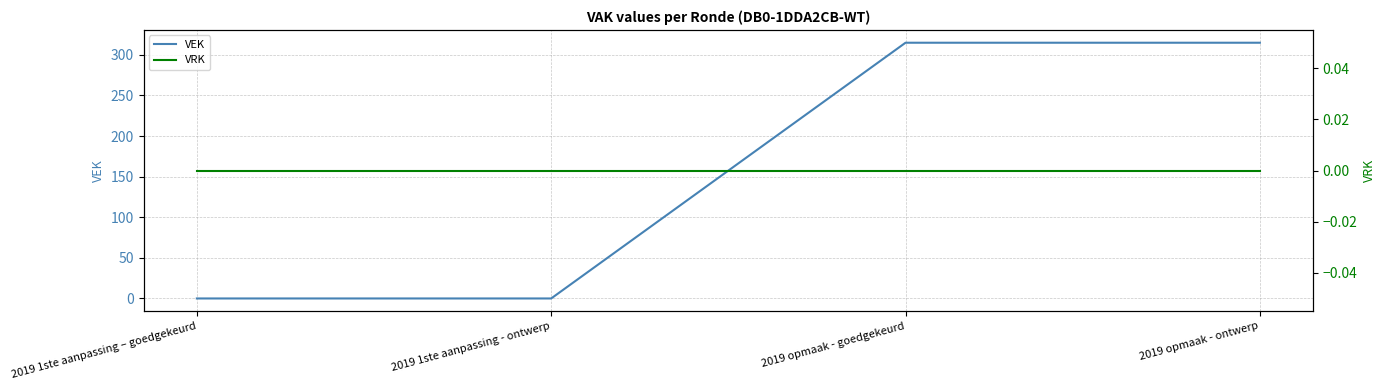

Which has a higher value, 2019 1ste aanpassing – goedgekeurd or 2019 1ste aanpassing - ontwerp?

2019 1ste aanpassing – goedgekeurd